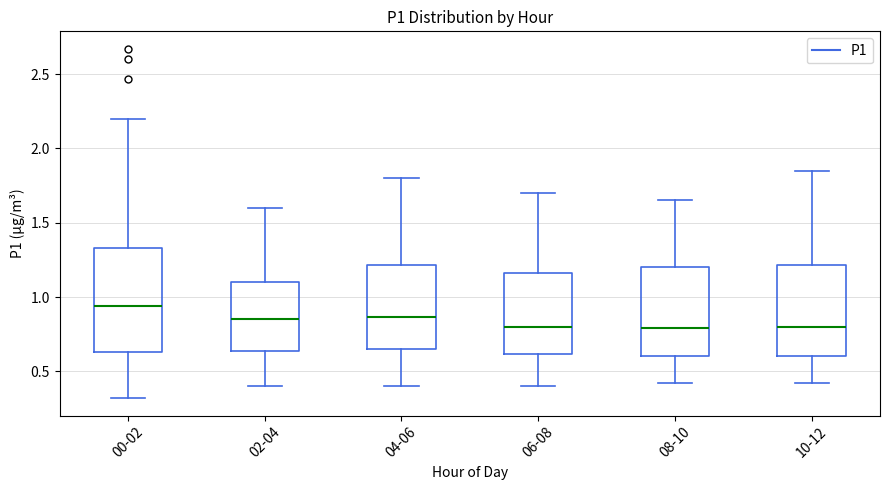

Where is the upper edge of the box for 06-08 on the y-axis? The values are not printed on the chart, so give them approximately, as read against the axis.

1.15